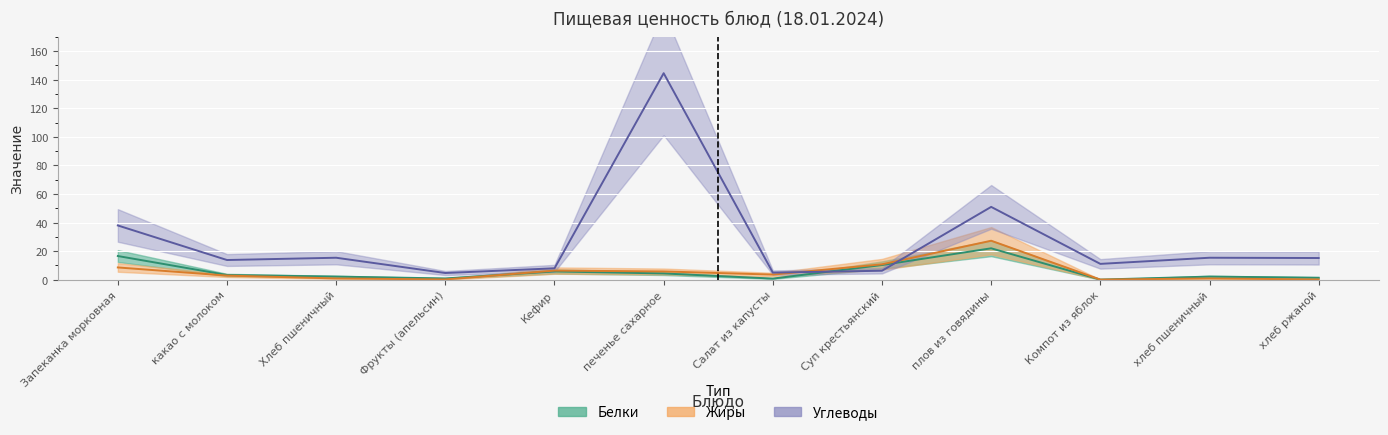

True or false: Жиры has more than 2 interior local peaks.

True